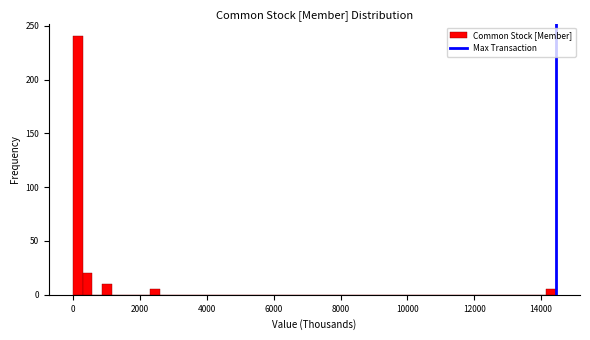

Read against the x-axis, roughly where is the centre of the tallest bar?

200